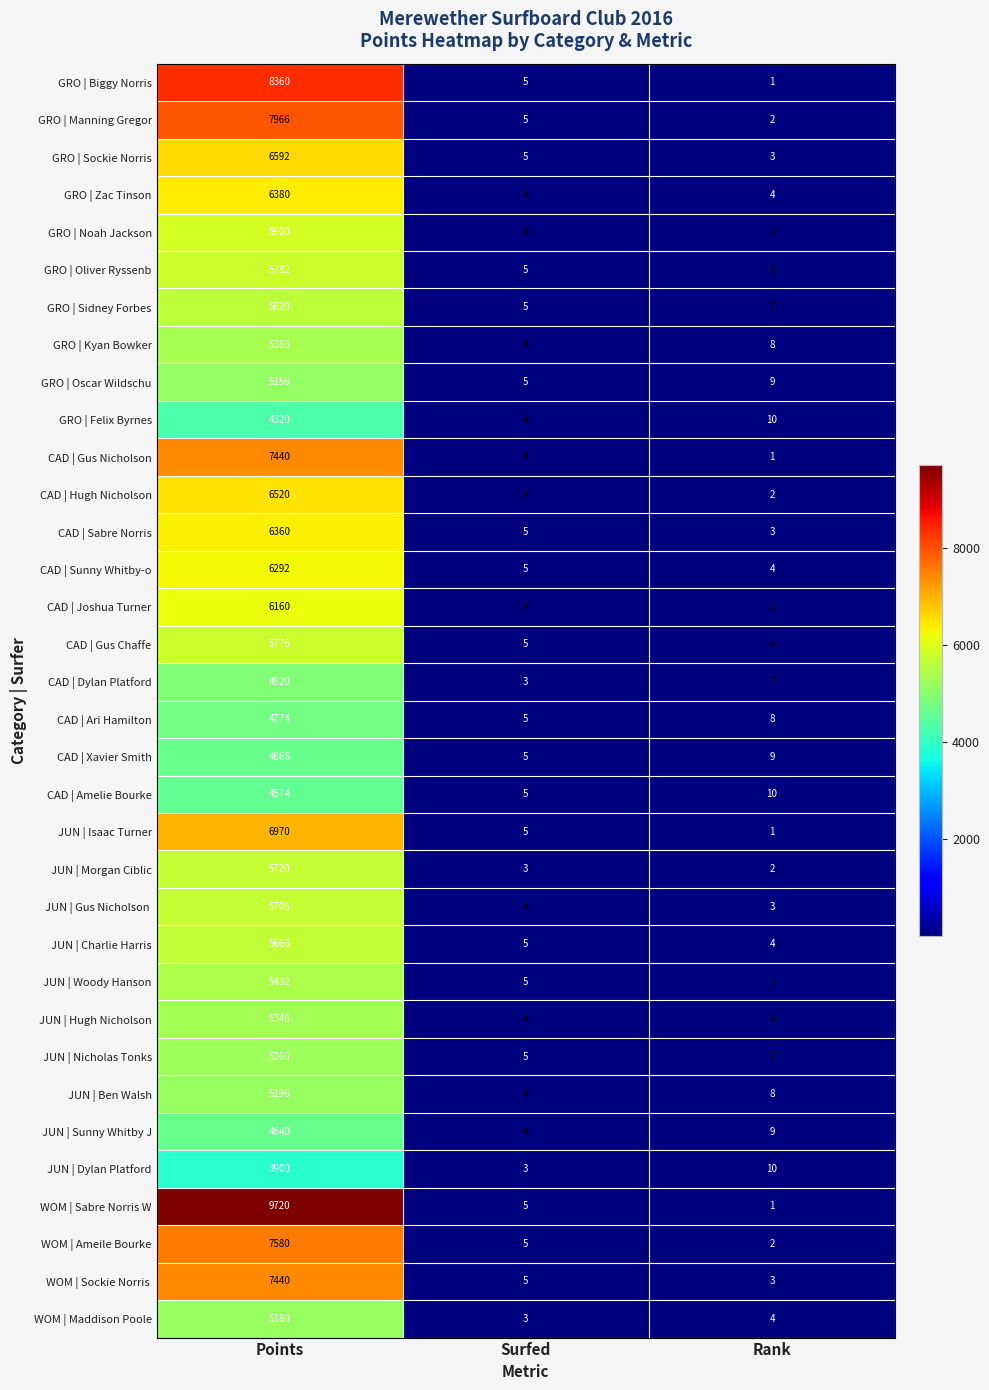

What is the difference between the WOM | Sabre Norris W values at Surfed and Rank?

4